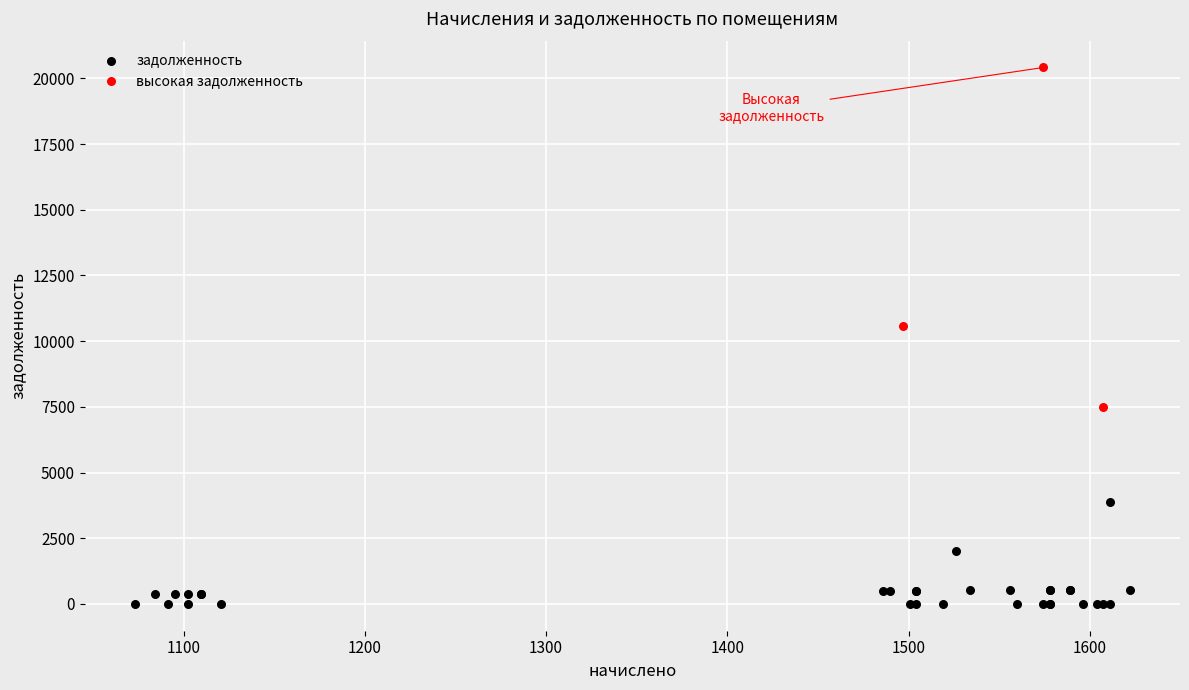

Which series has the widest spread of Y values?

высокая задолженность